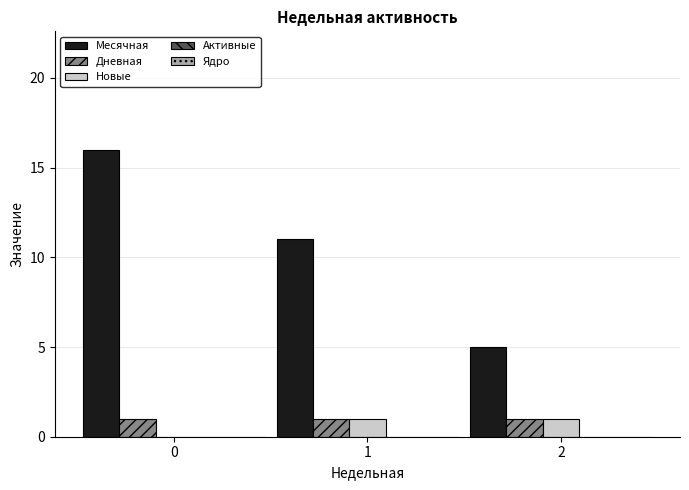

How many groups of bars are there?

3